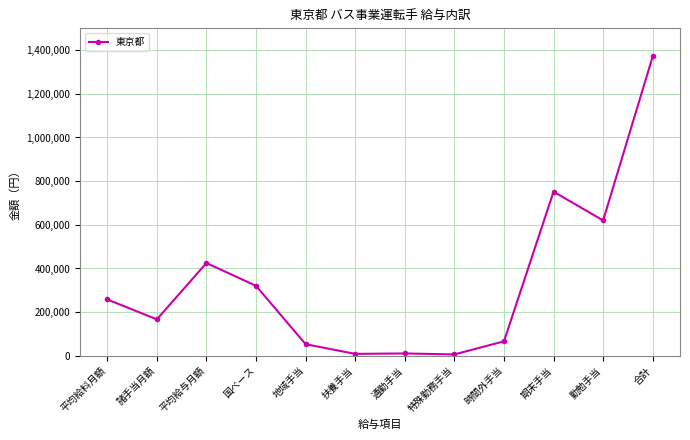

Where is the first local maximum?

平均給与月額